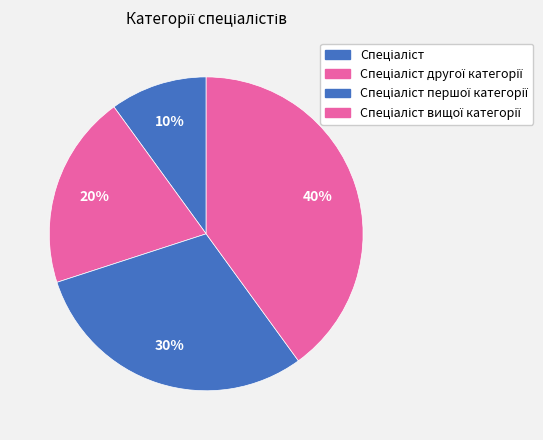

How many slices are in this pie chart?

4